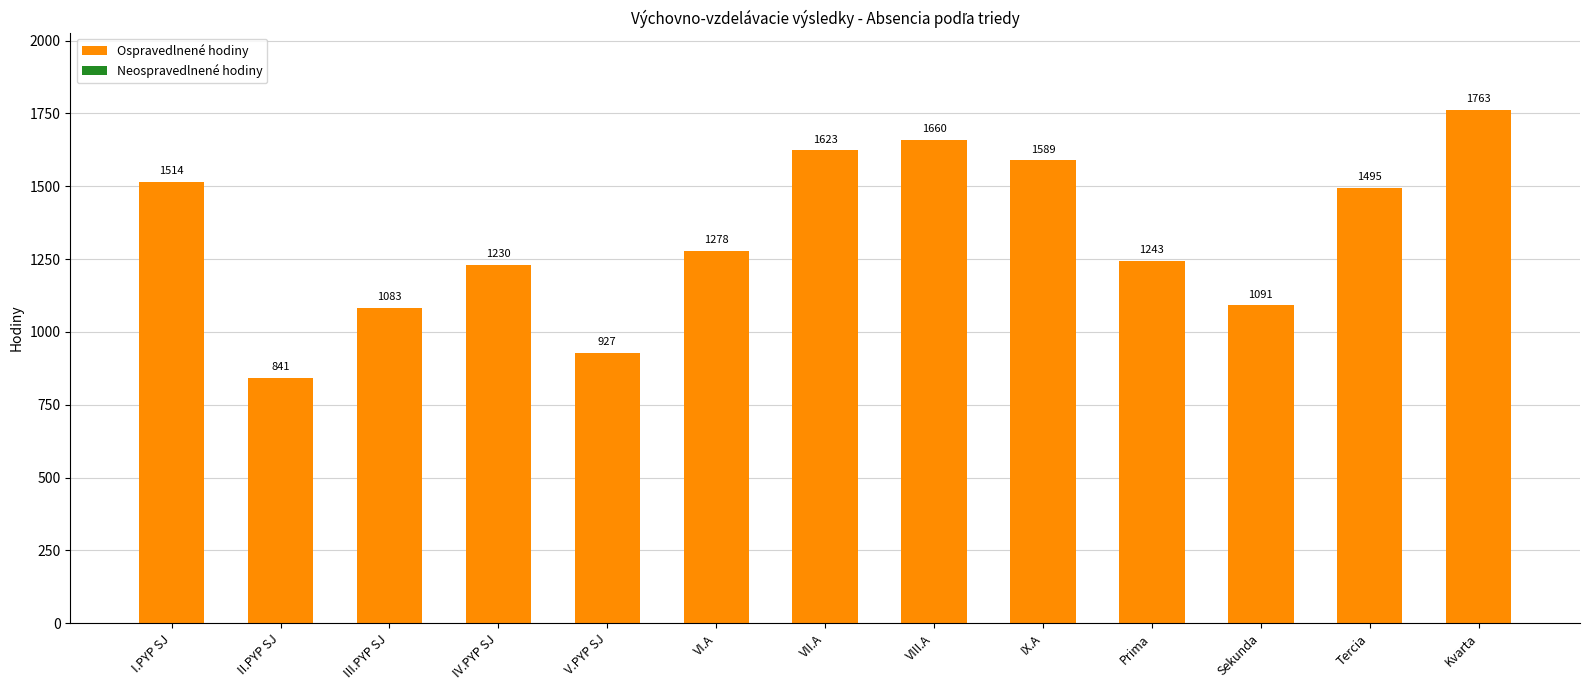

Reading left to right, extract all data points from this chart.

I.PYP SJ=1514	II.PYP SJ=841	III.PYP SJ=1083	IV.PYP SJ=1230	V.PYP SJ=927	VI.A=1278	VII.A=1623	VIII.A=1660	IX.A=1589	Prima=1243	Sekunda=1091	Tercia=1495	Kvarta=1763